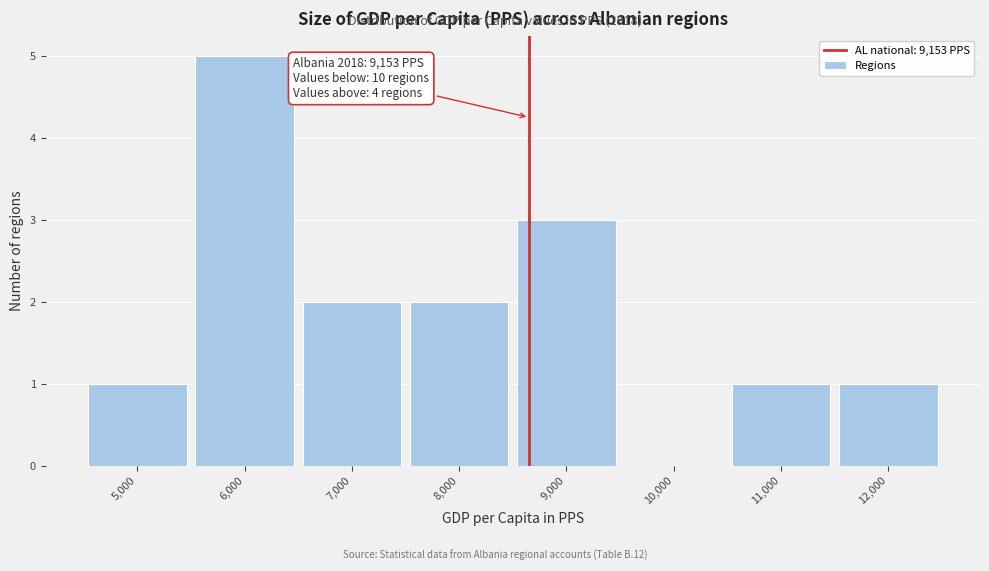

Reading left to right, transcribe all the data shown in this chart.

5,000=1	6,000=5	7,000=2	8,000=2	9,000=3	10,000=0	11,000=1	12,000=1